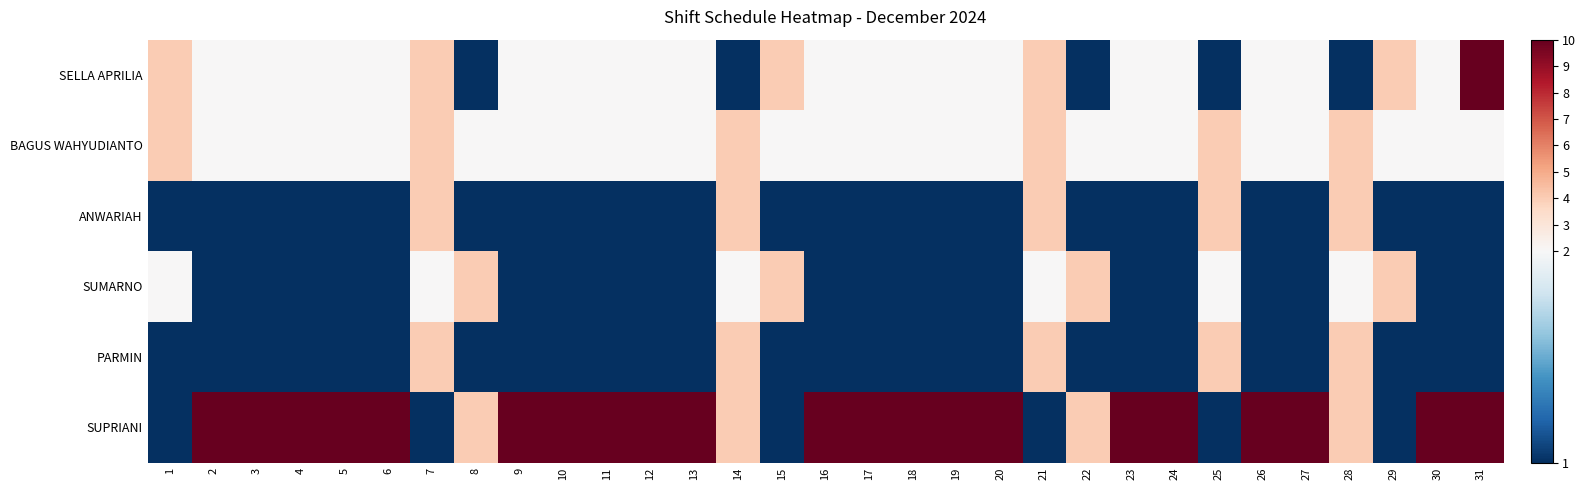

List the series in order of their peak value, lowest first.

BAGUS WAHYUDIANTO, ANWARIAH, SUMARNO, PARMIN, SELLA APRILIA, SUPRIANI